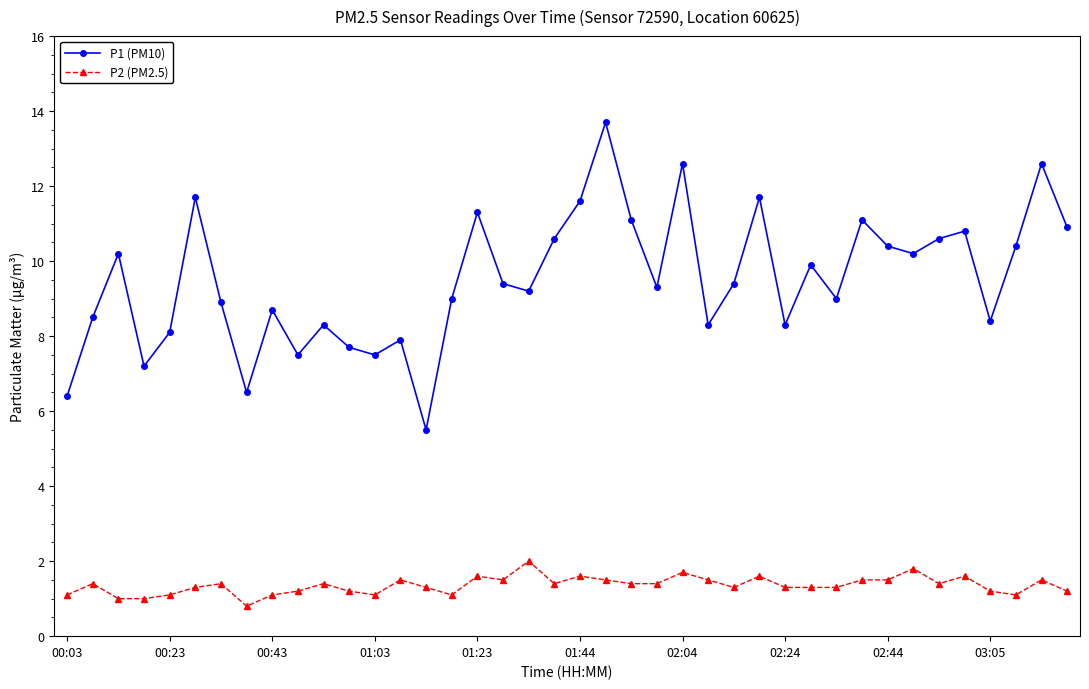

True or false: P2 (PM2.5) has more than 2 interior local peaks.

True